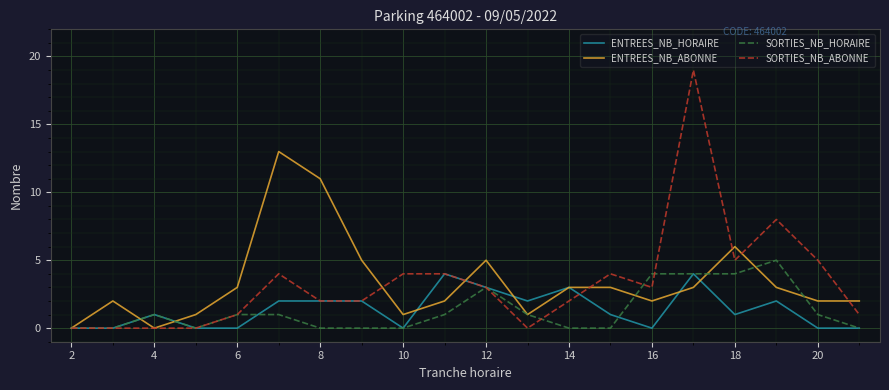

Which series ends up on top after the final intersection of SORTIES_NB_HORAIRE and ENTREES_NB_ABONNE?

ENTREES_NB_ABONNE